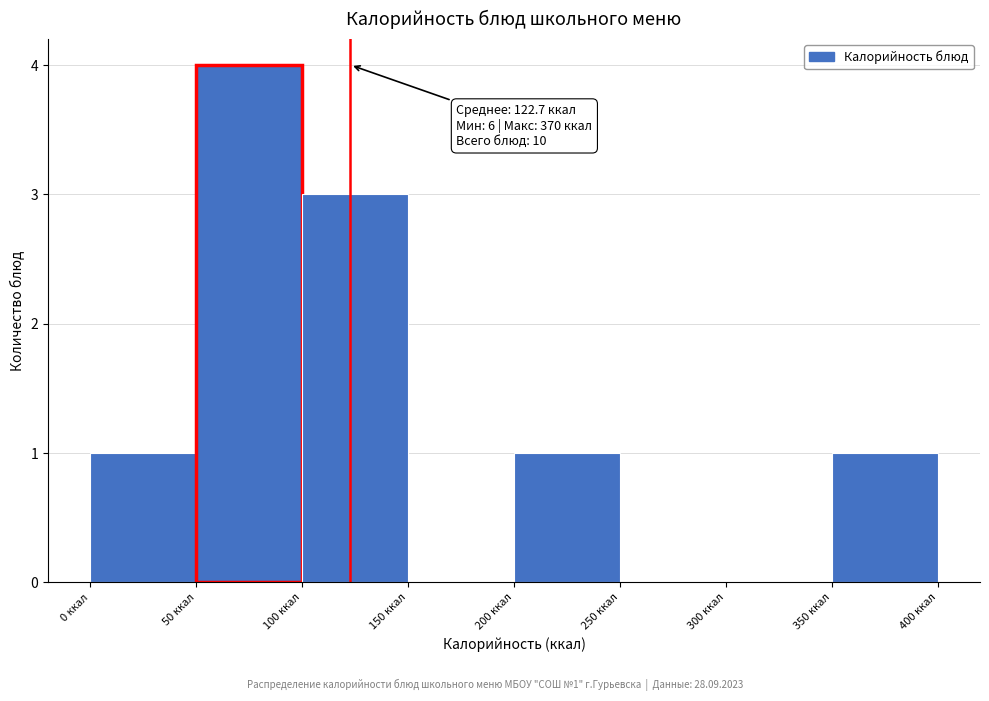

Which range on the x-axis has the tallest bar?

50 to 100